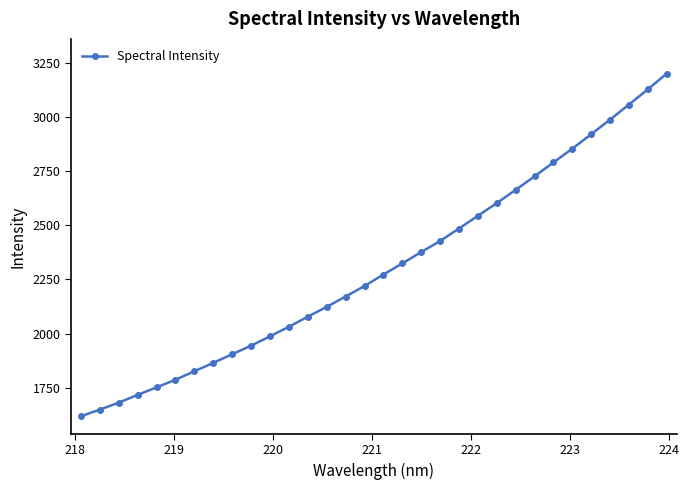

What is the smallest value displayed?

1618.5